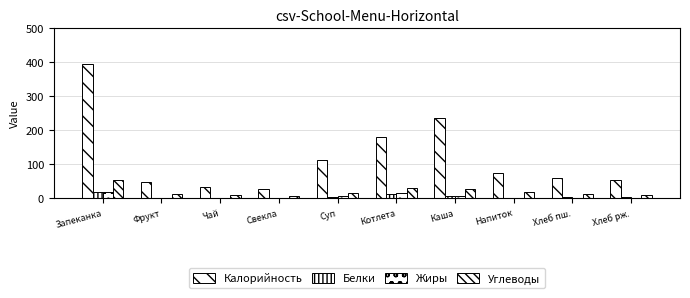

Which label corresponds to the largest value in the chart?

Запеканка